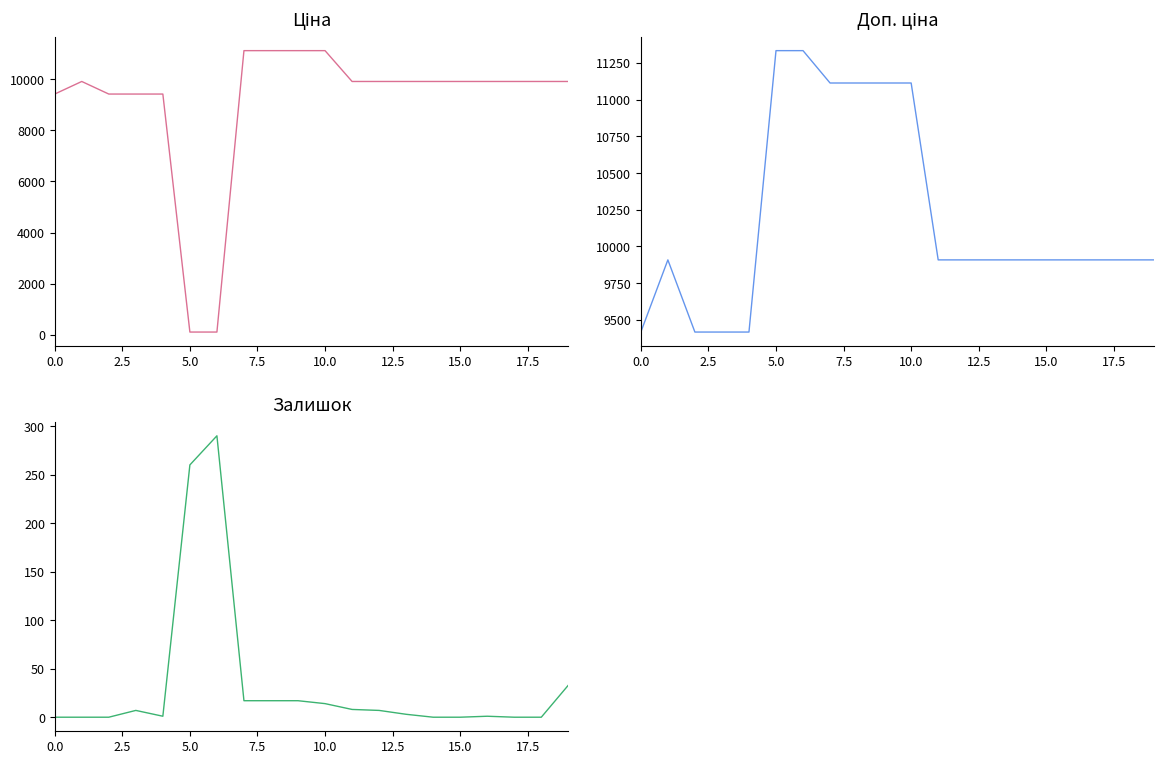

What is the sum of the Доп. ціна values at 17 and 19?

19817.0